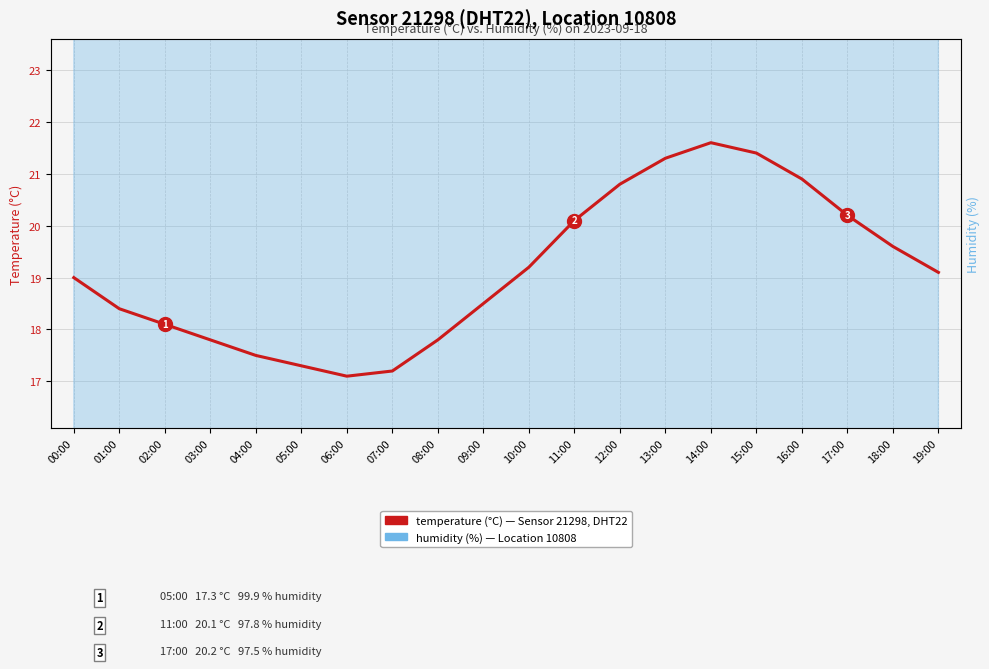

What is the difference between the maximum and second lowest values in the temperature series?

4.4